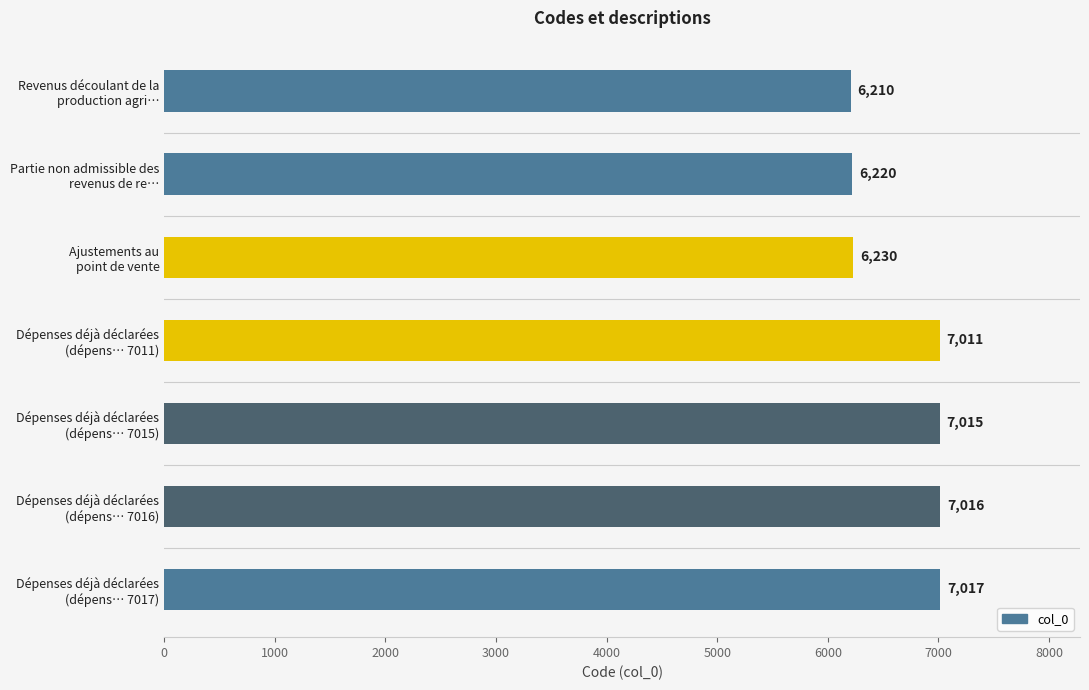

What is the average value?

6674